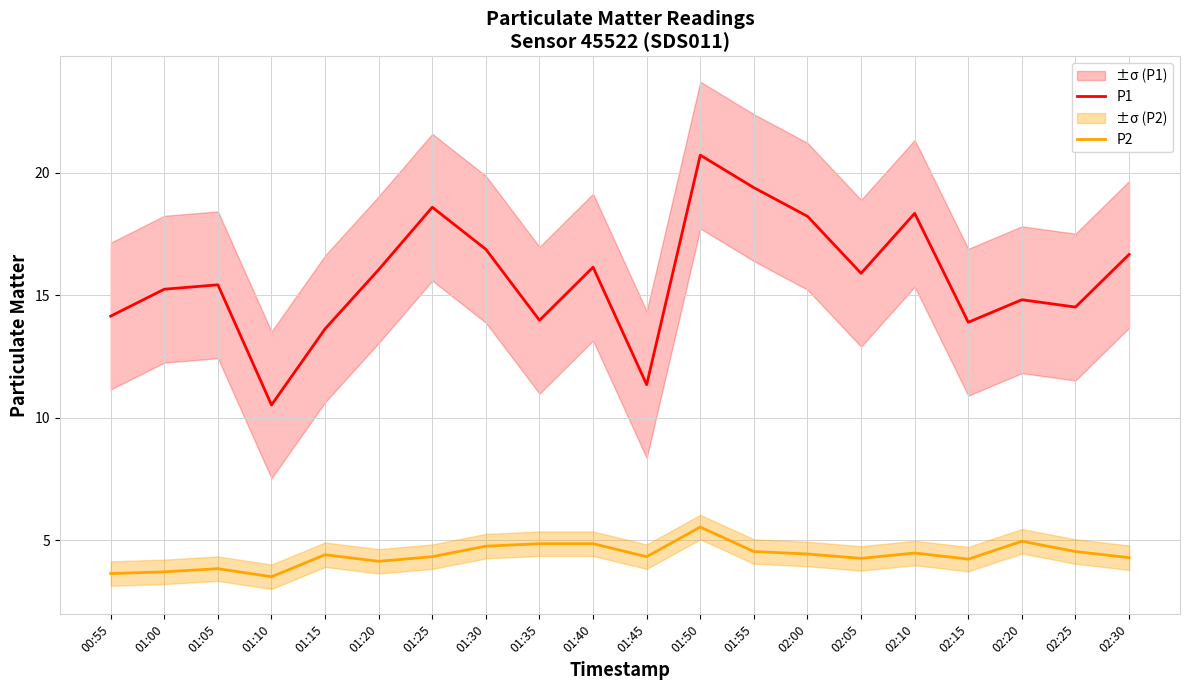

The value of P1 at 01:35 is 4.7. True or false?

False